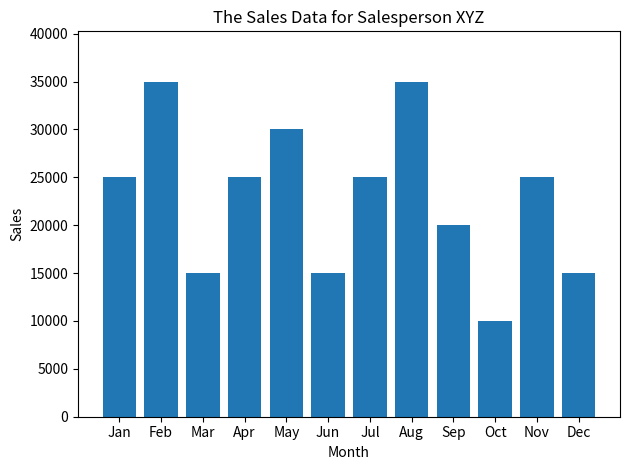

What is the value of the 2nd bar from the left?

35000